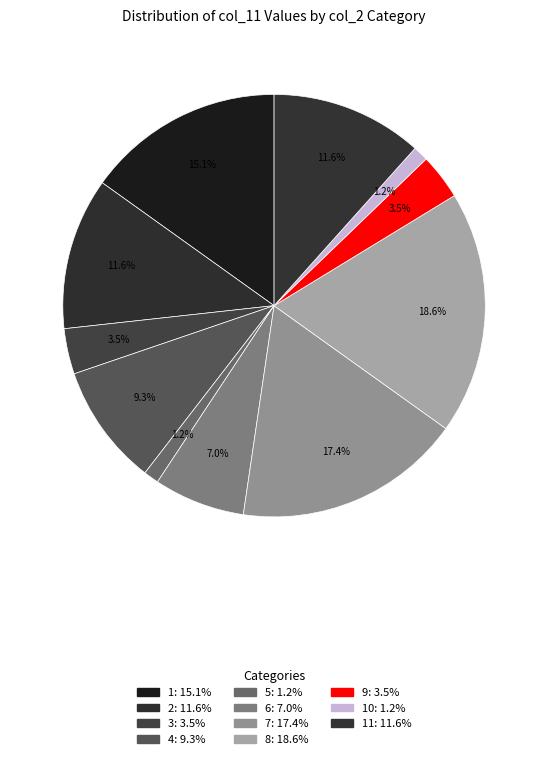

Which category has the smallest portion of the pie?

5